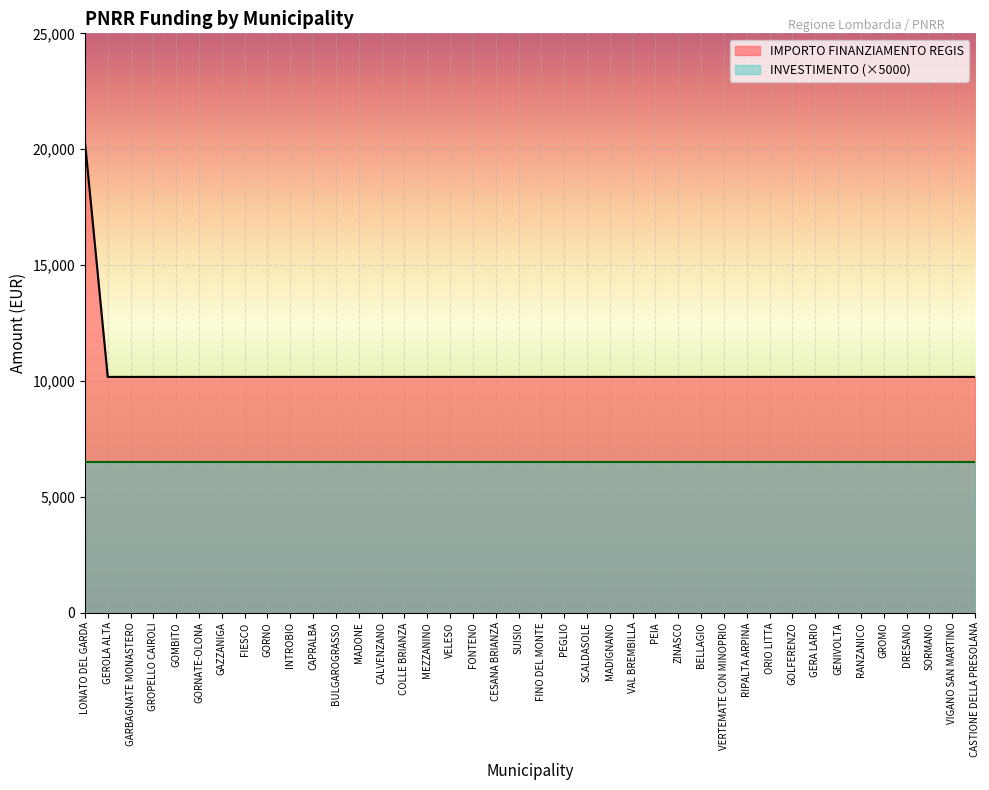

What is the average value?

10426